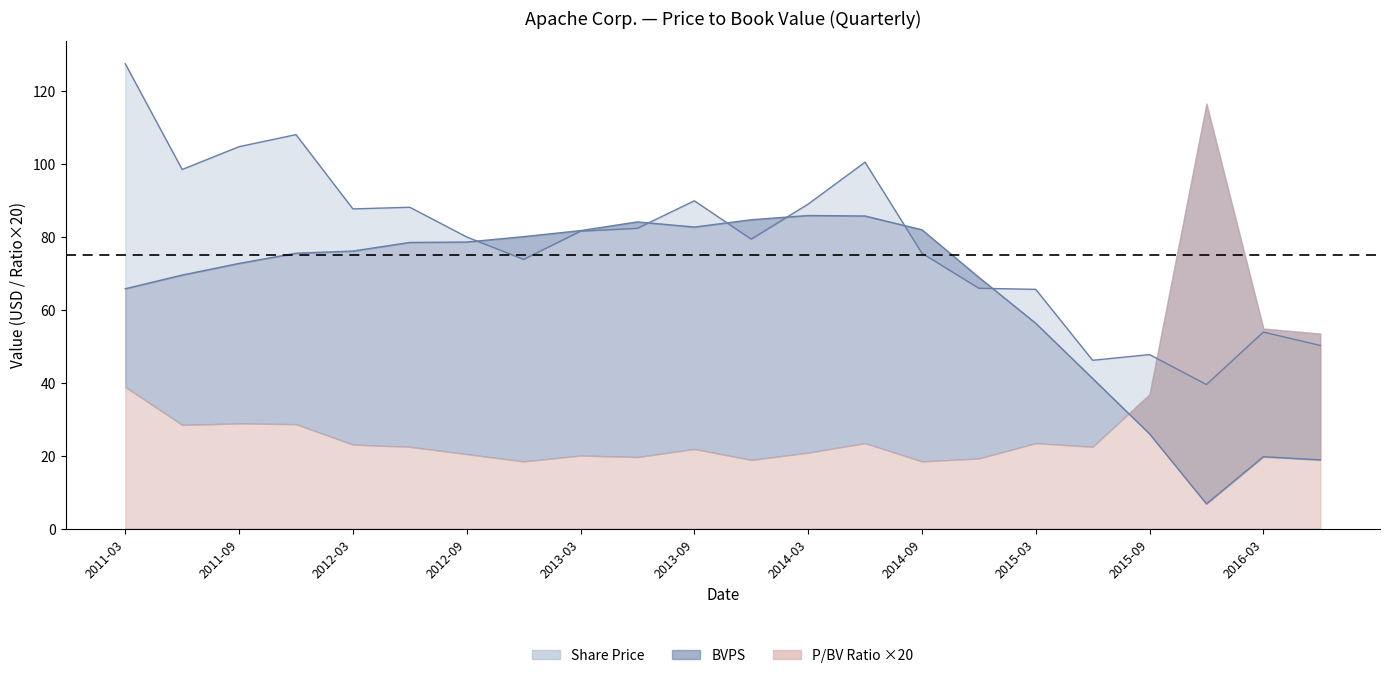

Where is Share Price nearest to the value 83?

2013-06-30